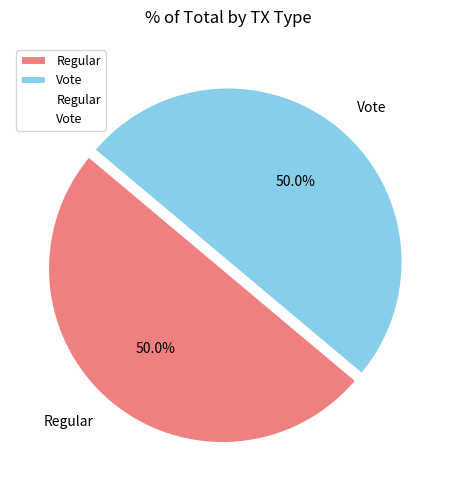

What percentage is NOT represented by Regular?

50.0%